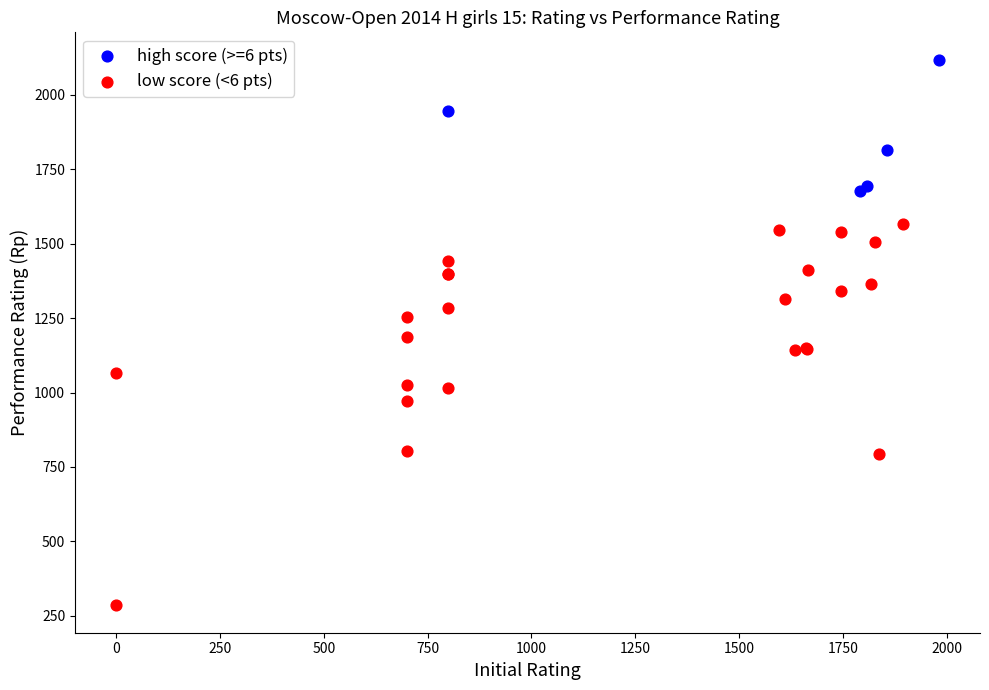

Which series has the widest spread of Y values?

low score (<6 pts)